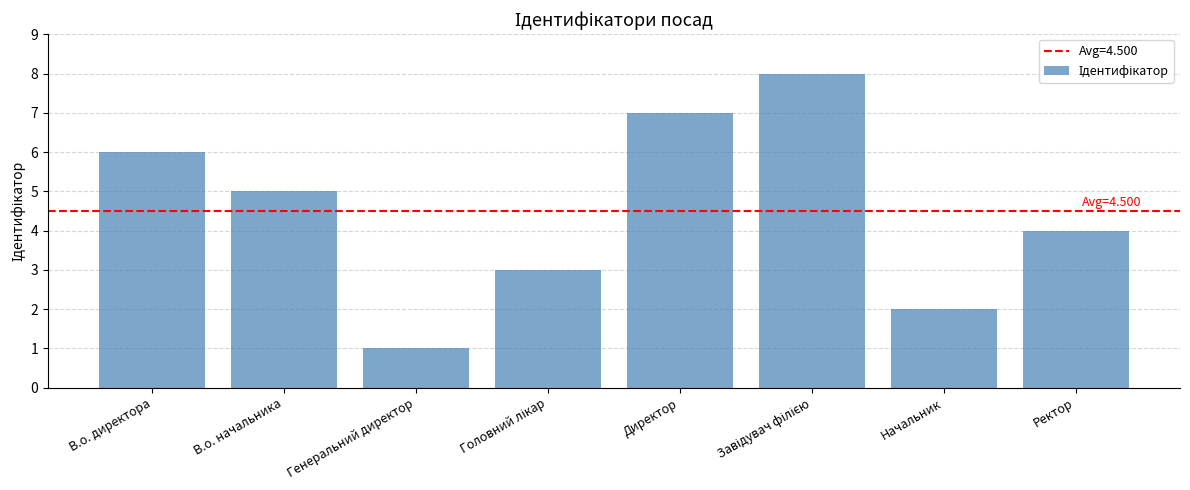

What is the value of the 3rd bar from the left?

1